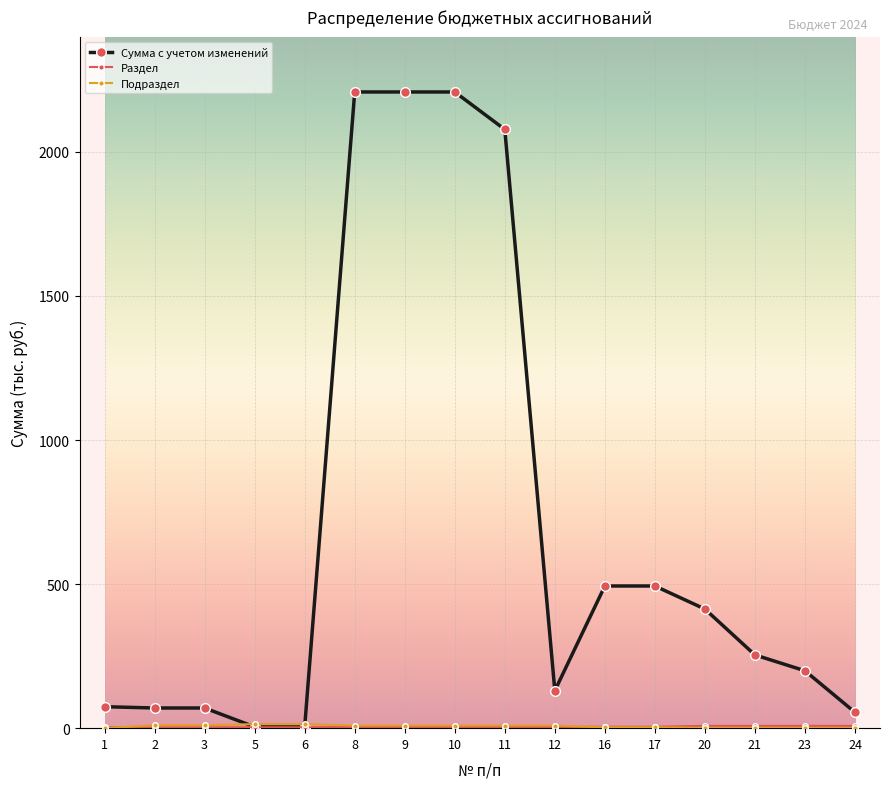

What is the greatest value displayed?

2207.9